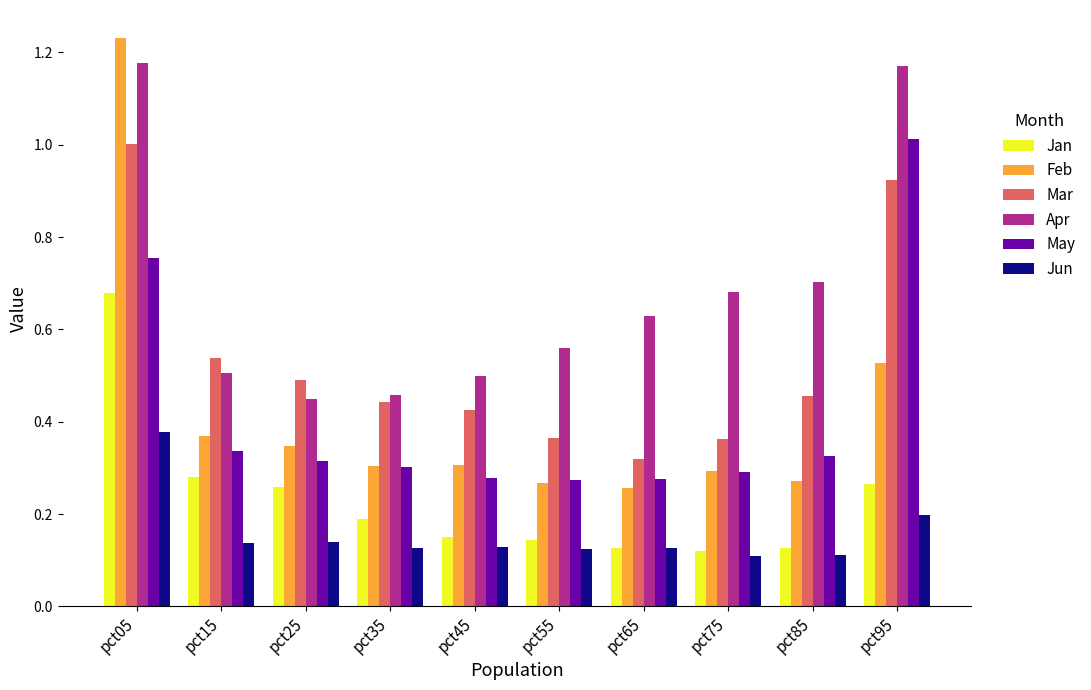

Count the Jan values in the range 0 to 1.

10